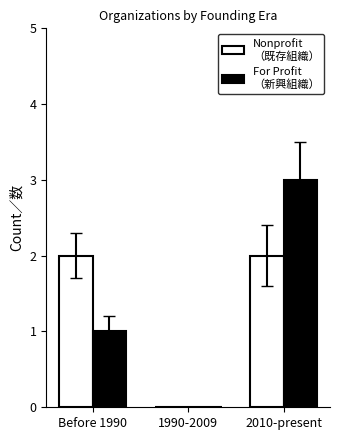

What is the greatest value displayed?

3